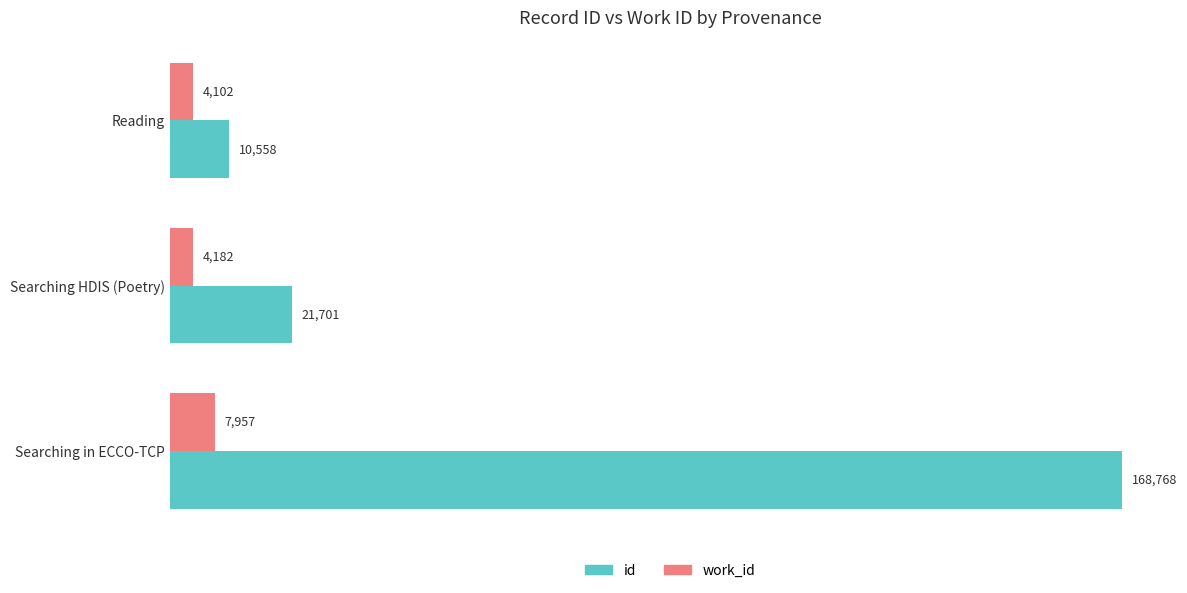

At how many categories does at least one series exceed 94099?

1